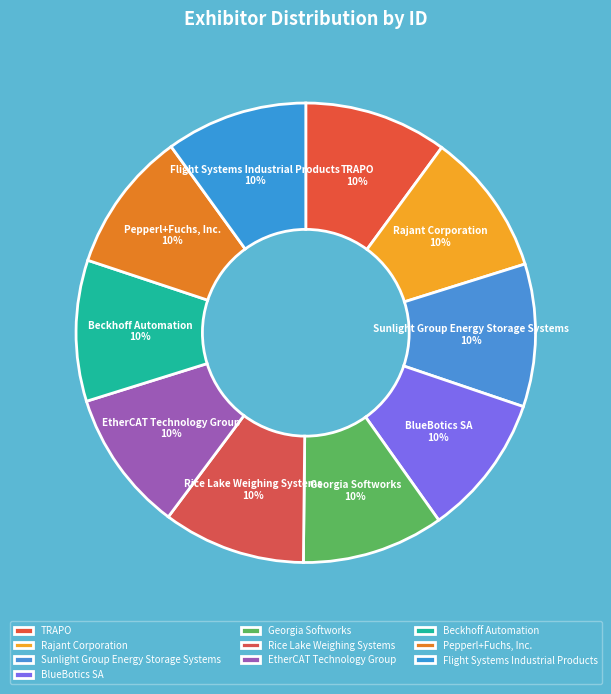

What is the ratio of the value at Beckhoff Automation to the value at Sunlight Group Energy Storage Systems?

1.0